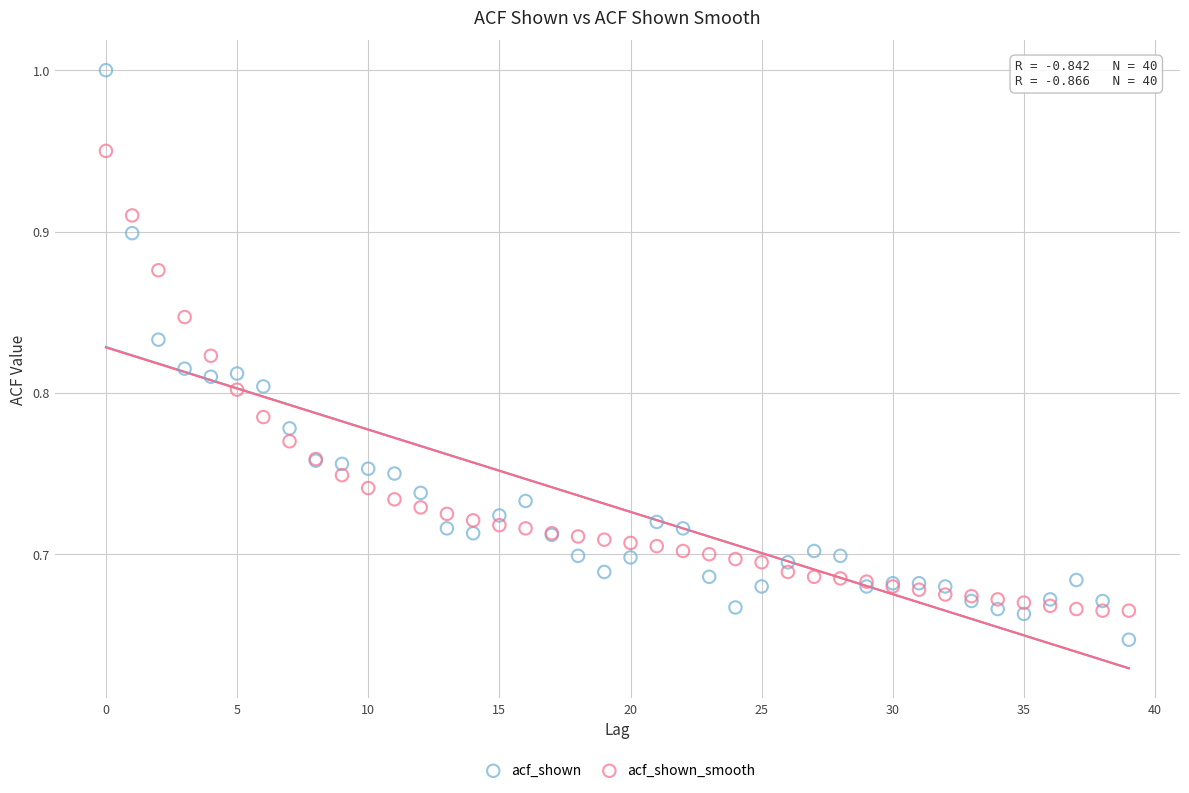

Which series reaches the maximum Y coordinate?

acf_shown